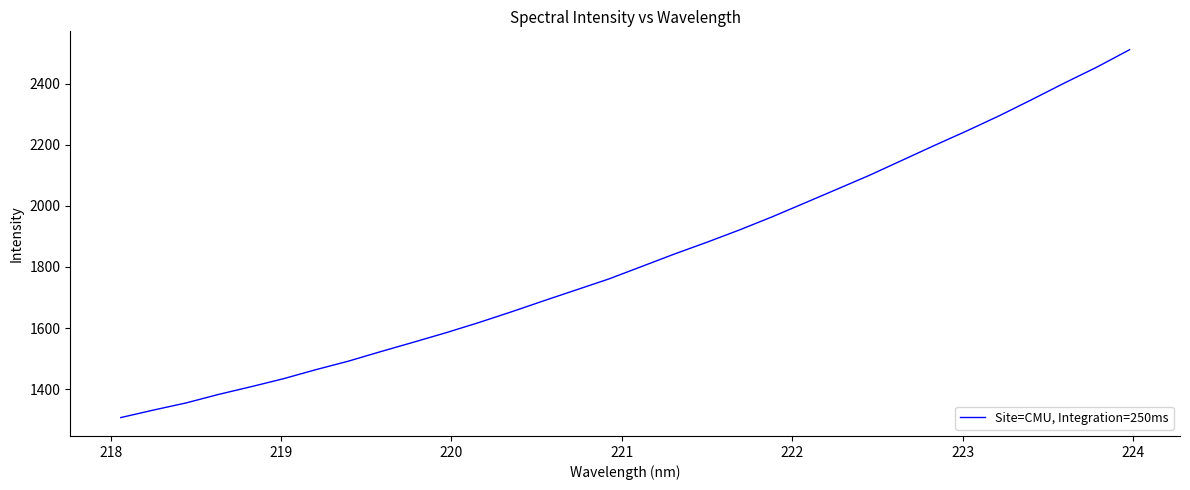

What is the difference between the maximum and minimum values?

1205.3